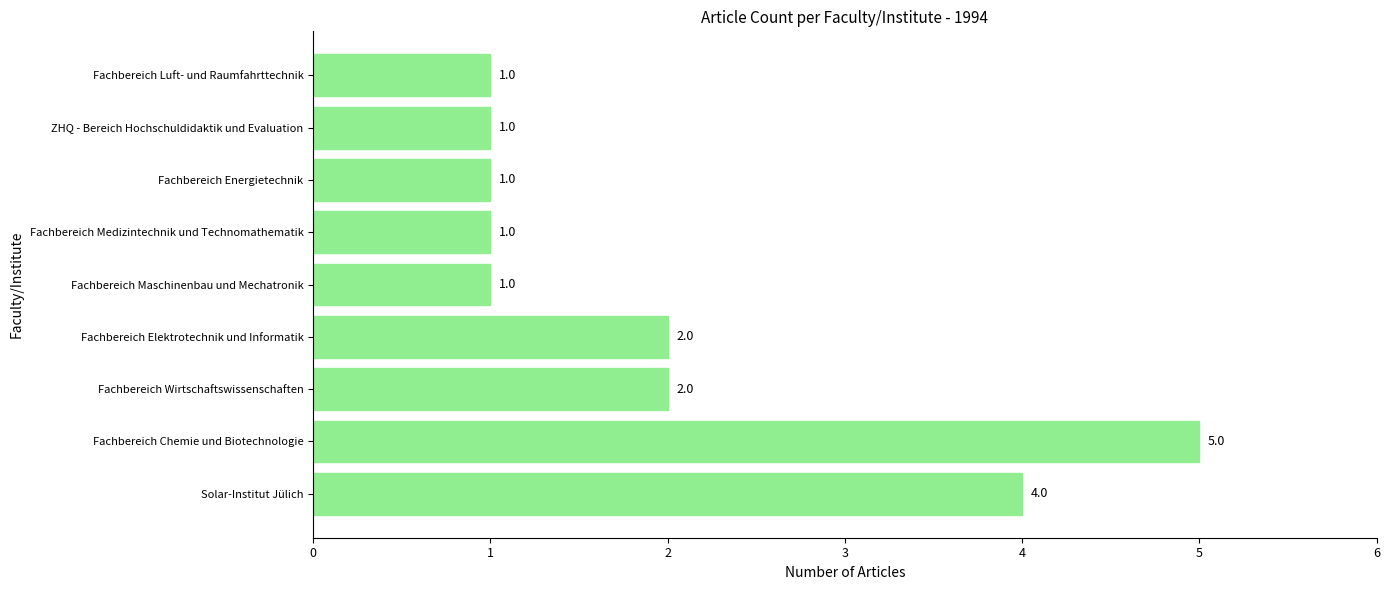

What is the difference between the maximum and minimum values?

4